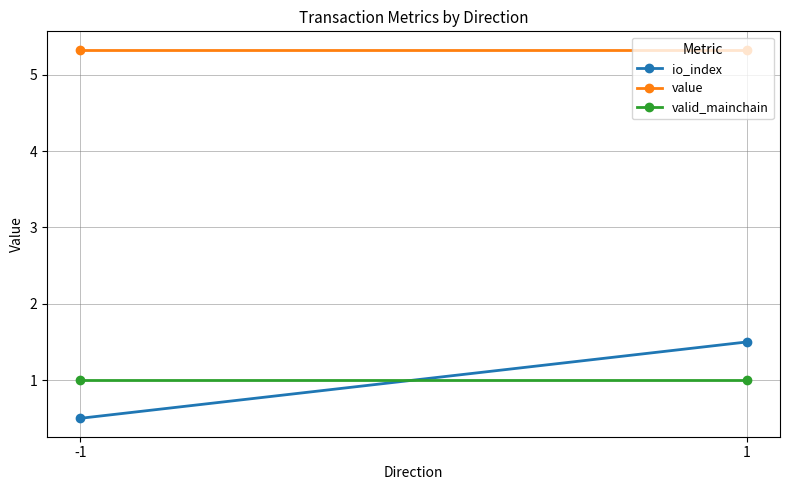

Which has a higher value, 1 or -1?

1